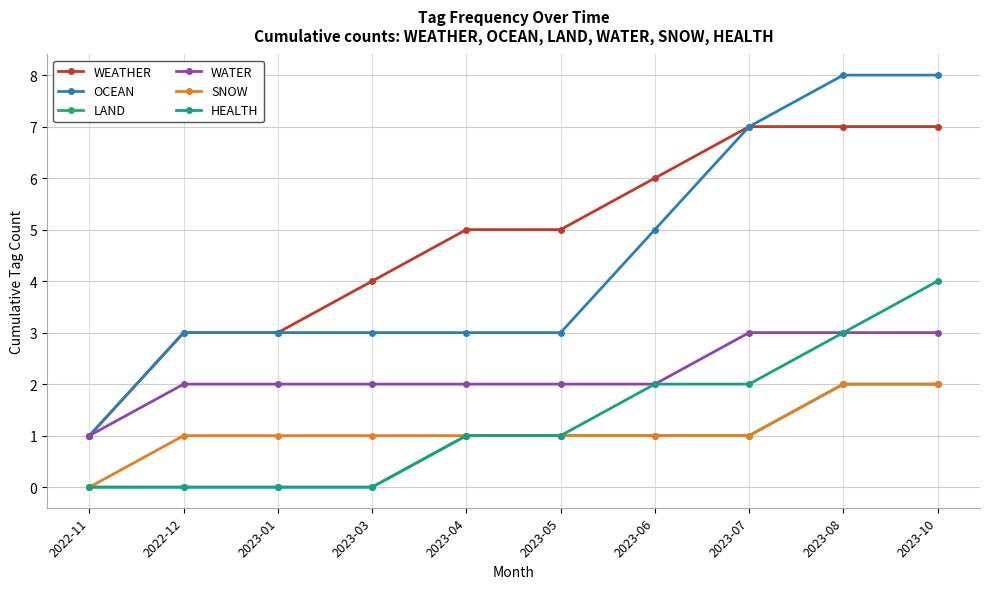

What is the average value of the WEATHER series?

5